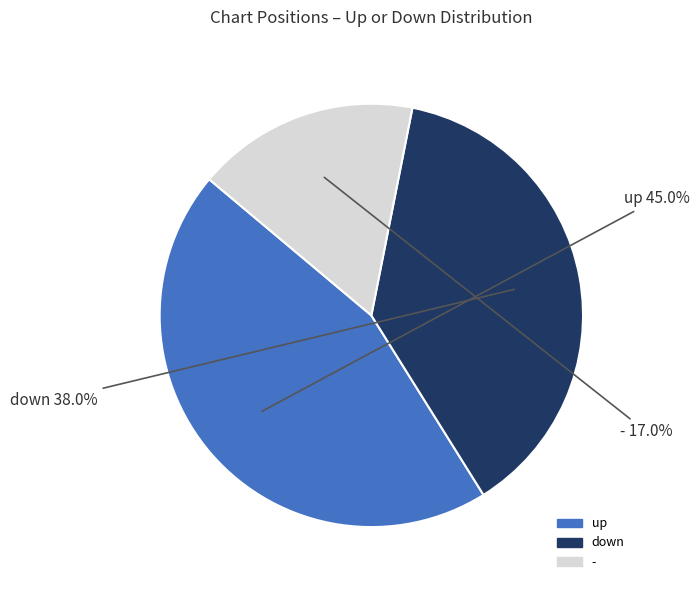

Combined, do - and down account for over 50%?

Yes